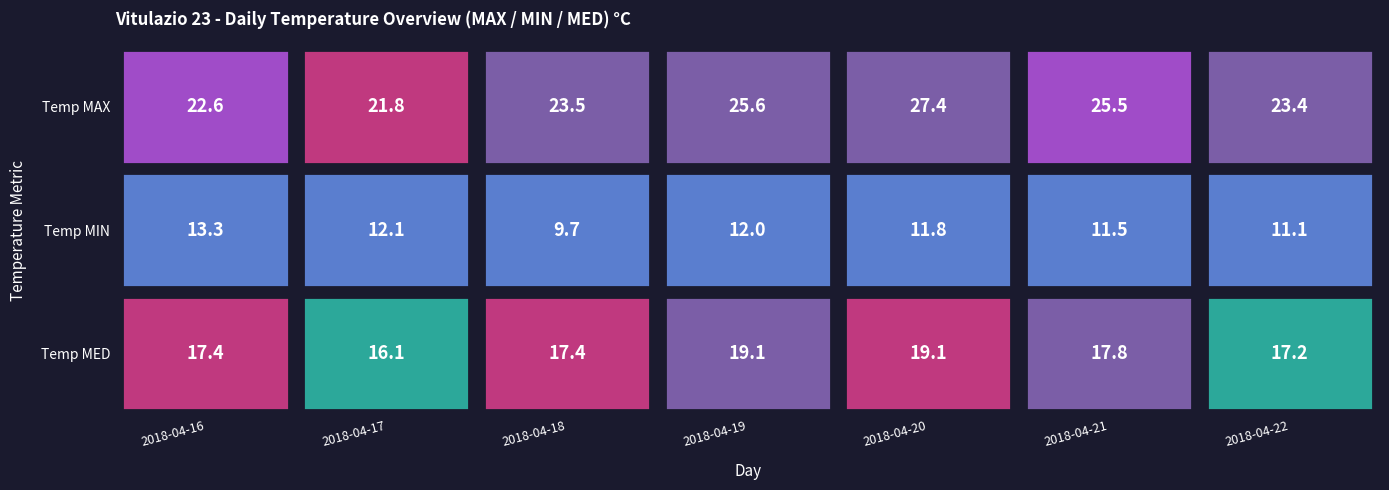

How many data points in 2018-04-17 are less than 16?

1